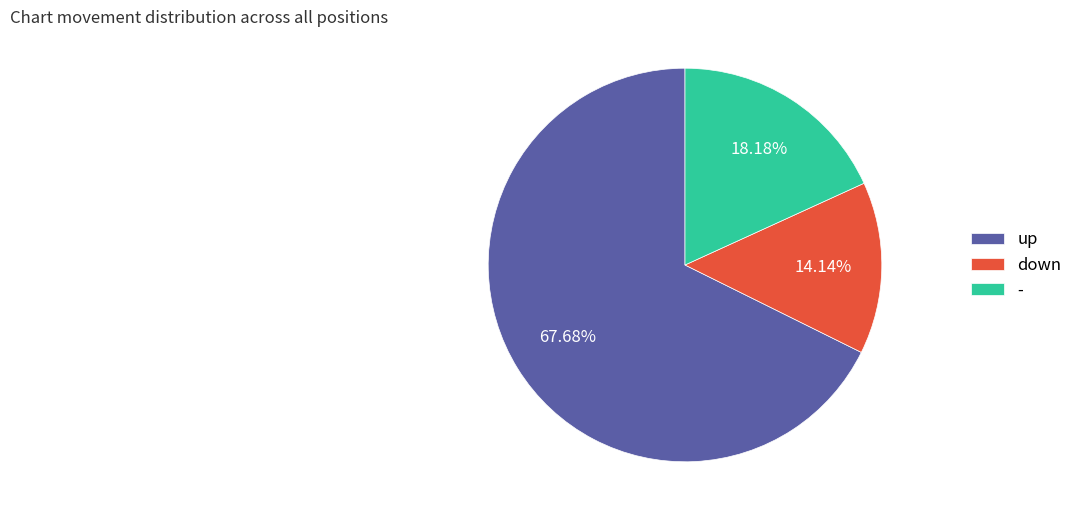

Between up and -, which is larger?

up